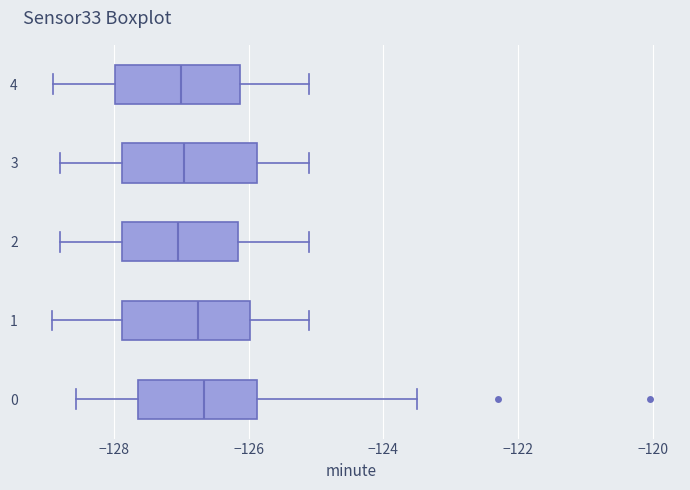

Reading bottom to top, transcribe this box plot: for each box, give where its median line is, the range the box spans, and where its two whiskers end, as read against the x-axis. The values are not printed on the chart, so give them approximately, as read against the axis.

0: median -126.6, box -127.6 to -125.8, whiskers -128.6 to -123.6
1: median -126.8, box -127.8 to -126.0, whiskers -129.0 to -125.0
2: median -127.0, box -127.8 to -126.2, whiskers -128.8 to -125.0
3: median -127.0, box -127.8 to -125.8, whiskers -128.8 to -125.0
4: median -127.0, box -128.0 to -126.2, whiskers -128.8 to -125.0